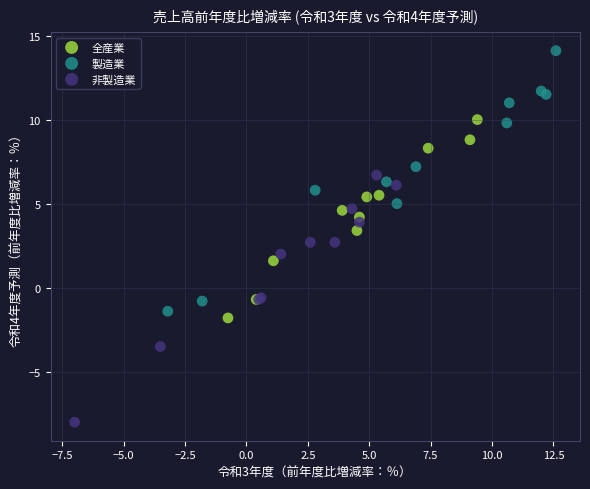

Which series contains the highest Y value?

製造業